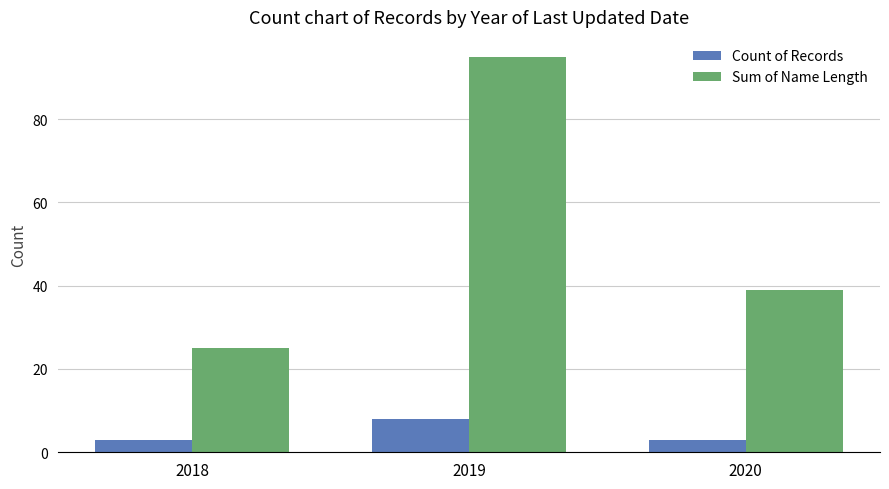

What is the difference between the maximum and minimum values in the Sum of Name Length series?

70